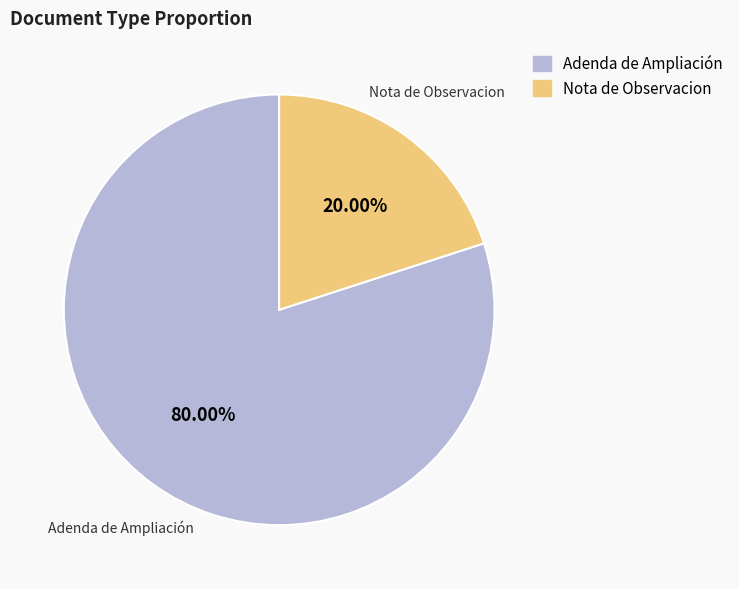

Is the sum of Adenda de Ampliación and Nota de Observacion greater than half?

Yes